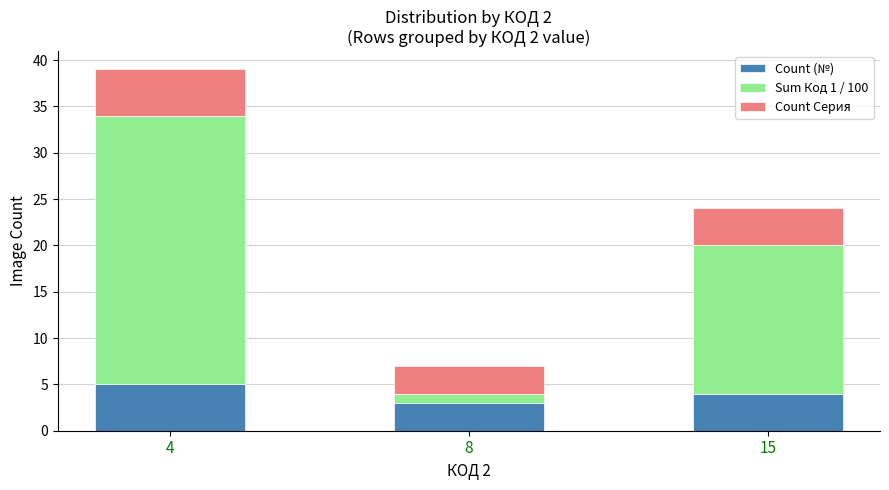

What is the highest value of the Count (№) series?

5